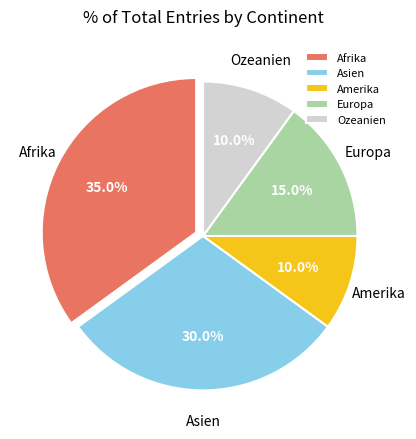

What is the ratio of the value at Europa to the value at Afrika?

0.4